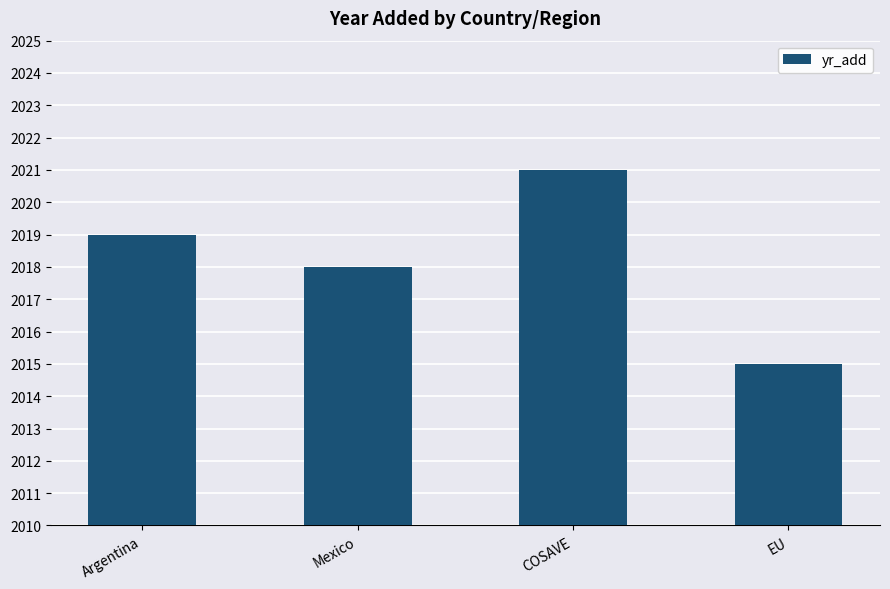

What is the minimum value shown in the chart?

2015